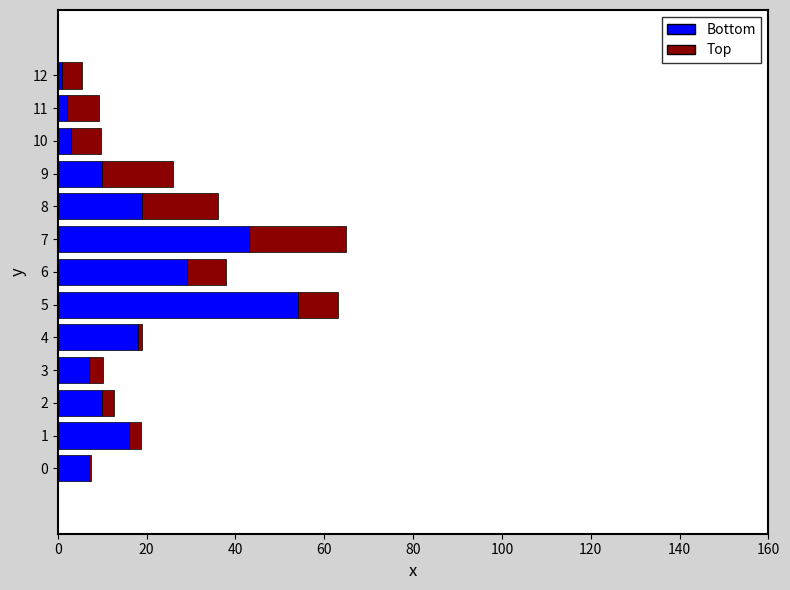

Which category has the highest value in the Bottom series?

5